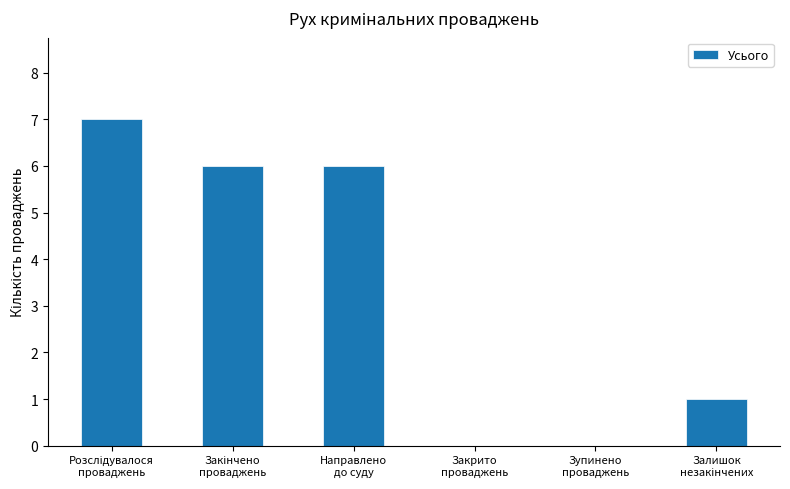

What is the greatest value displayed?

7